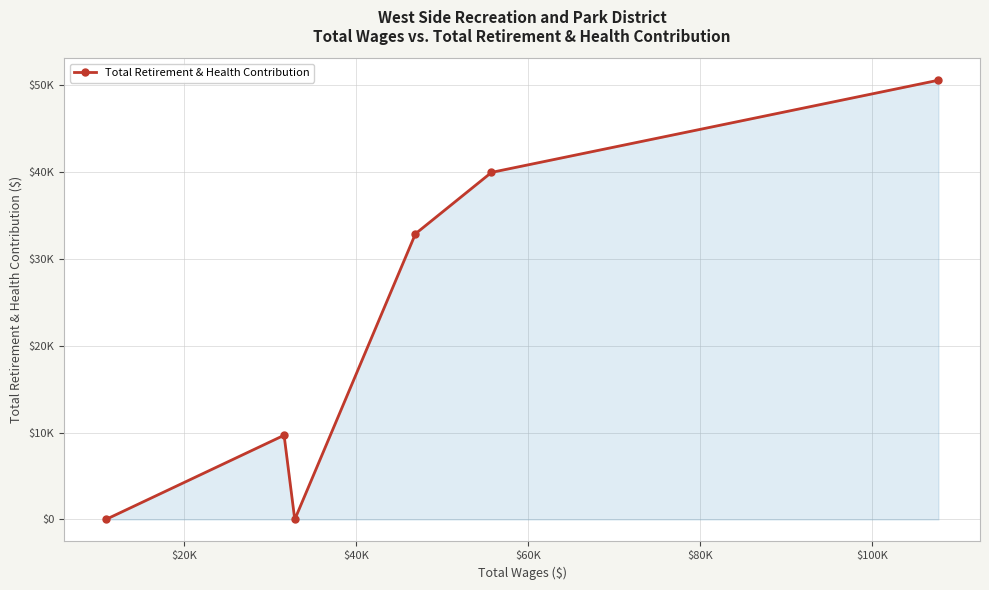

What is the value of the 6th point from the left?

50499